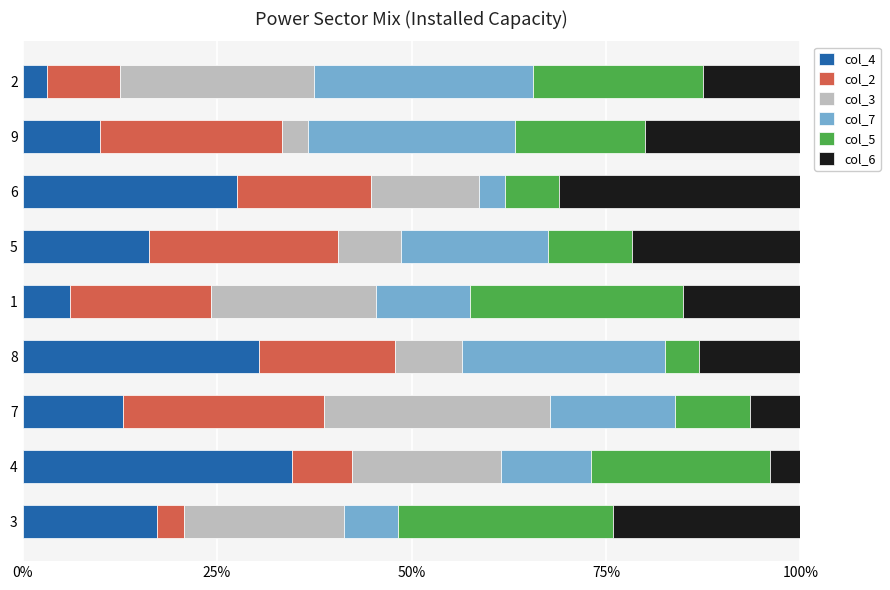

What is the total value across all series at 6?

100.0